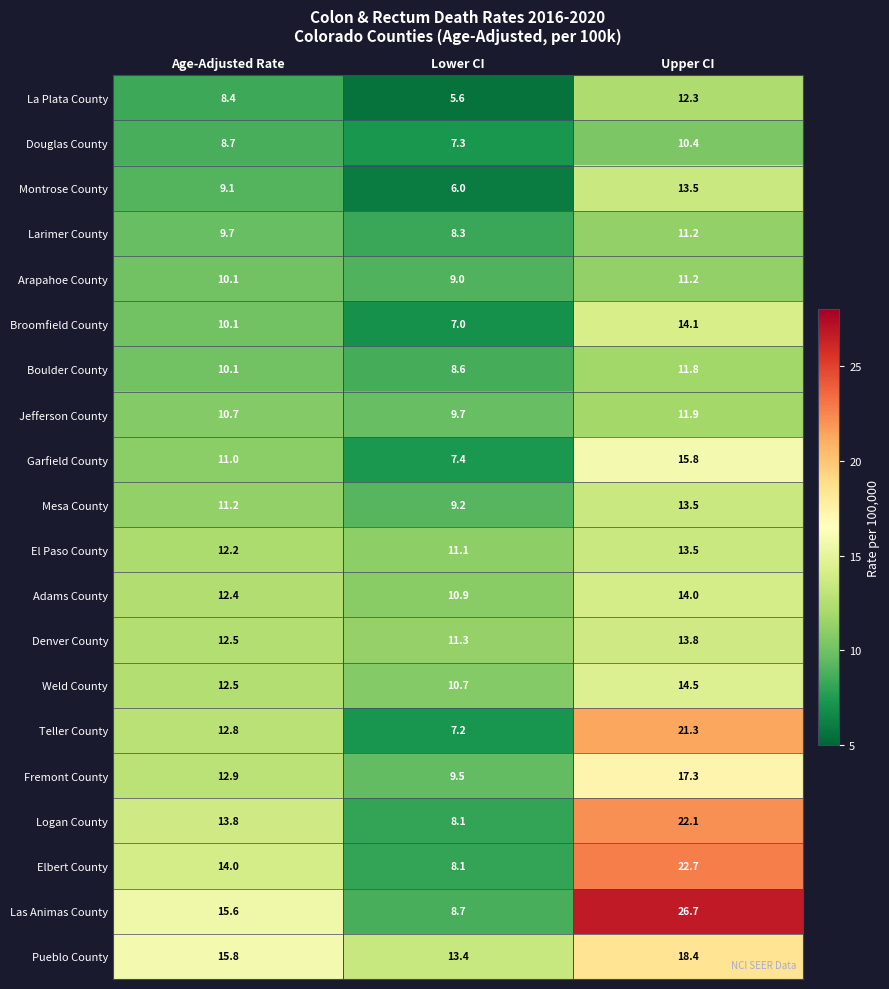

List the labels in order of Arapahoe County value, largest first.

Upper CI, Age-Adjusted Rate, Lower CI